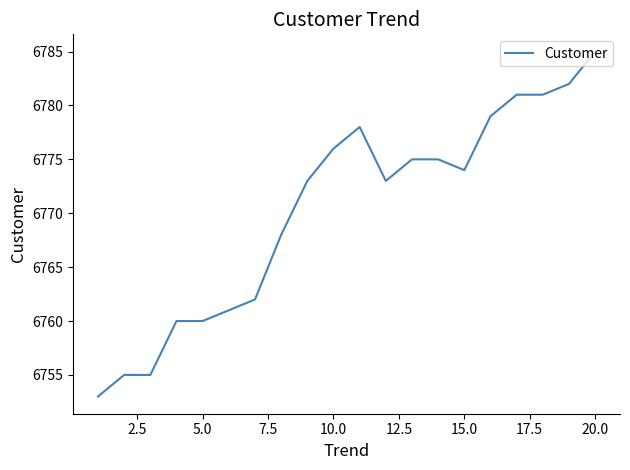

What is the greatest value displayed?

6785